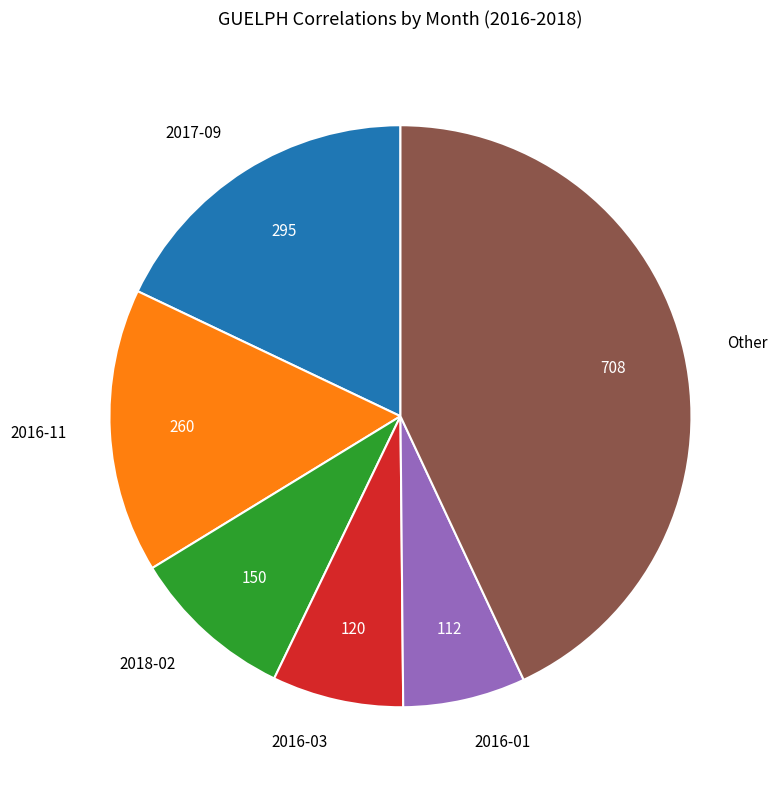

Which slice is the largest?

Other